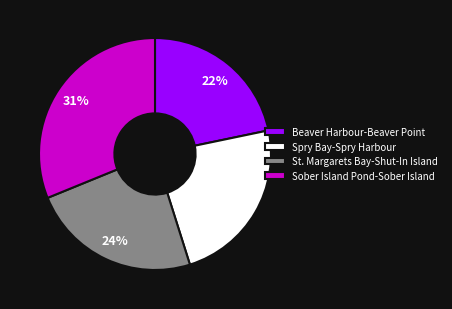

The Sober Island Pond-Sober Island slice represents 31% of the pie. True or false?

True